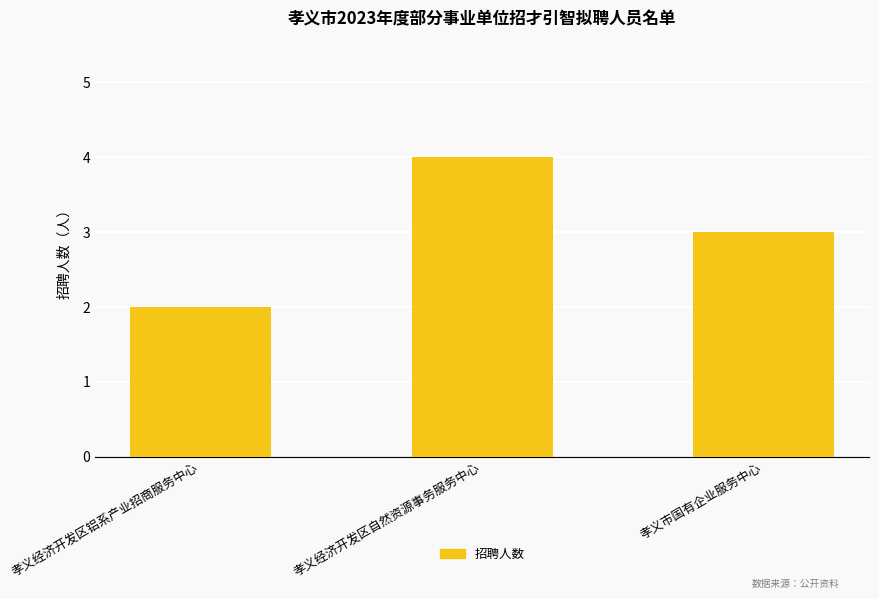

What is the value of the 2nd bar from the left?

4